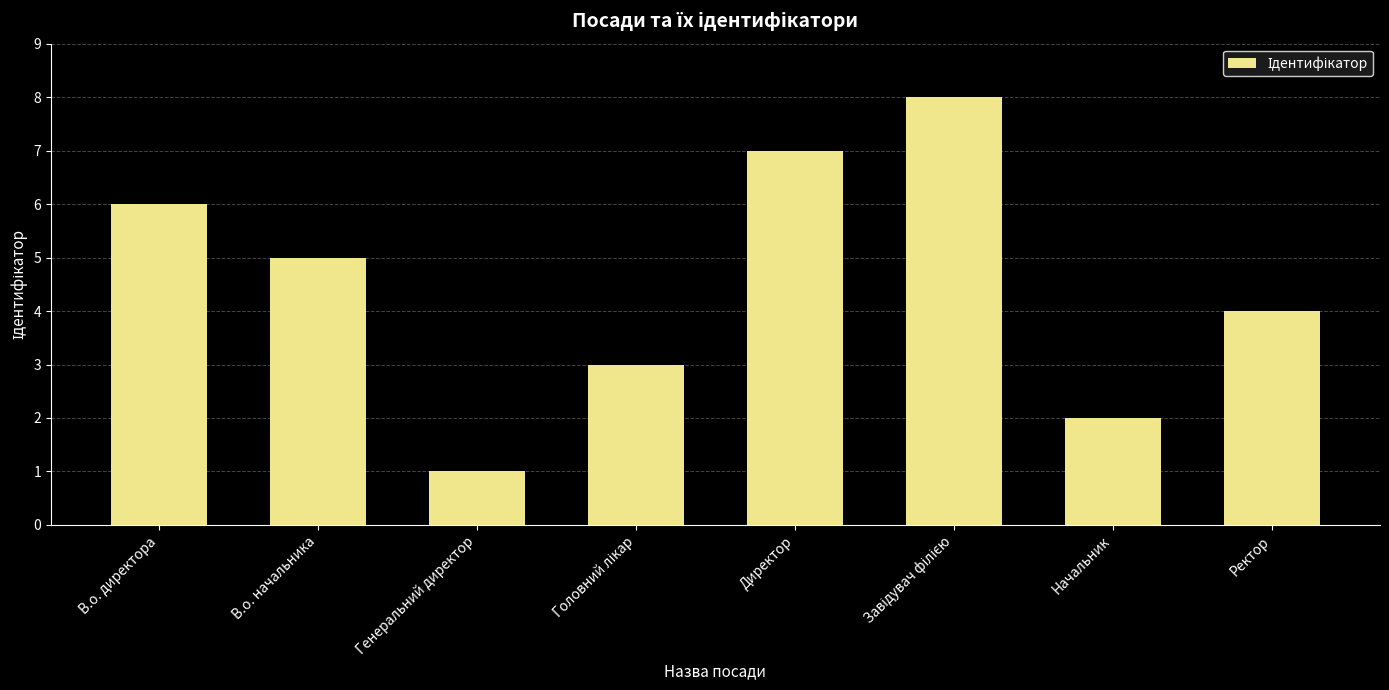

Does the chart contain stacked bars?

No